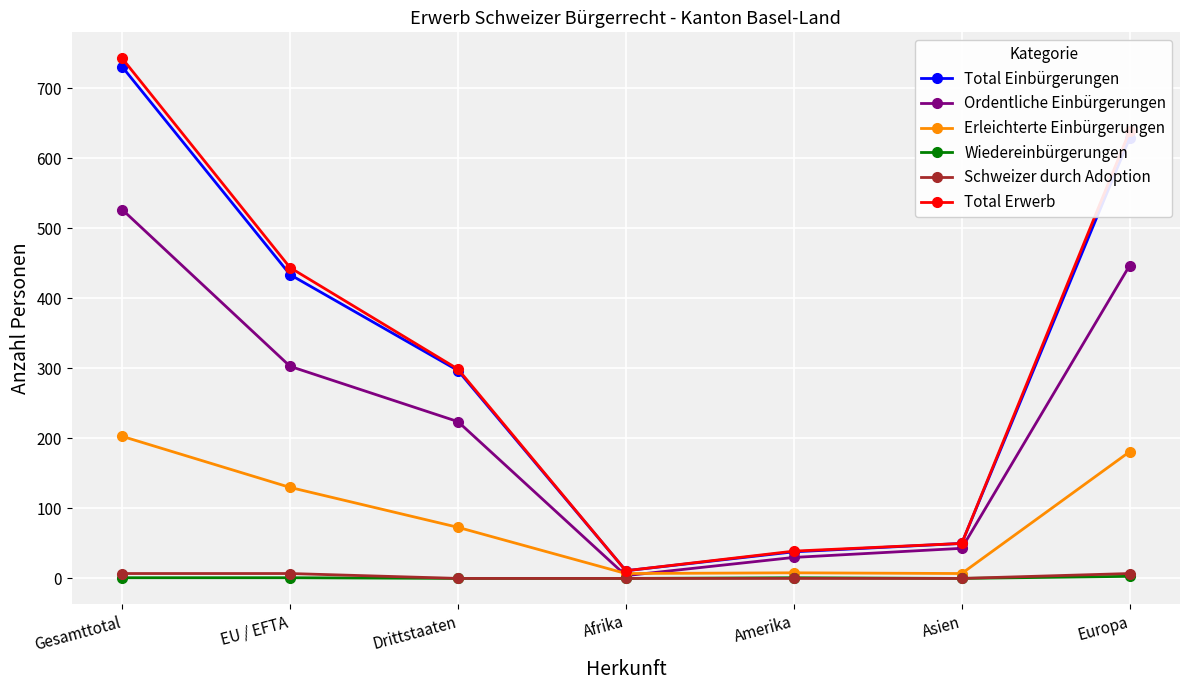

True or false: Total Einbürgerungen has more than 2 interior local peaks.

False